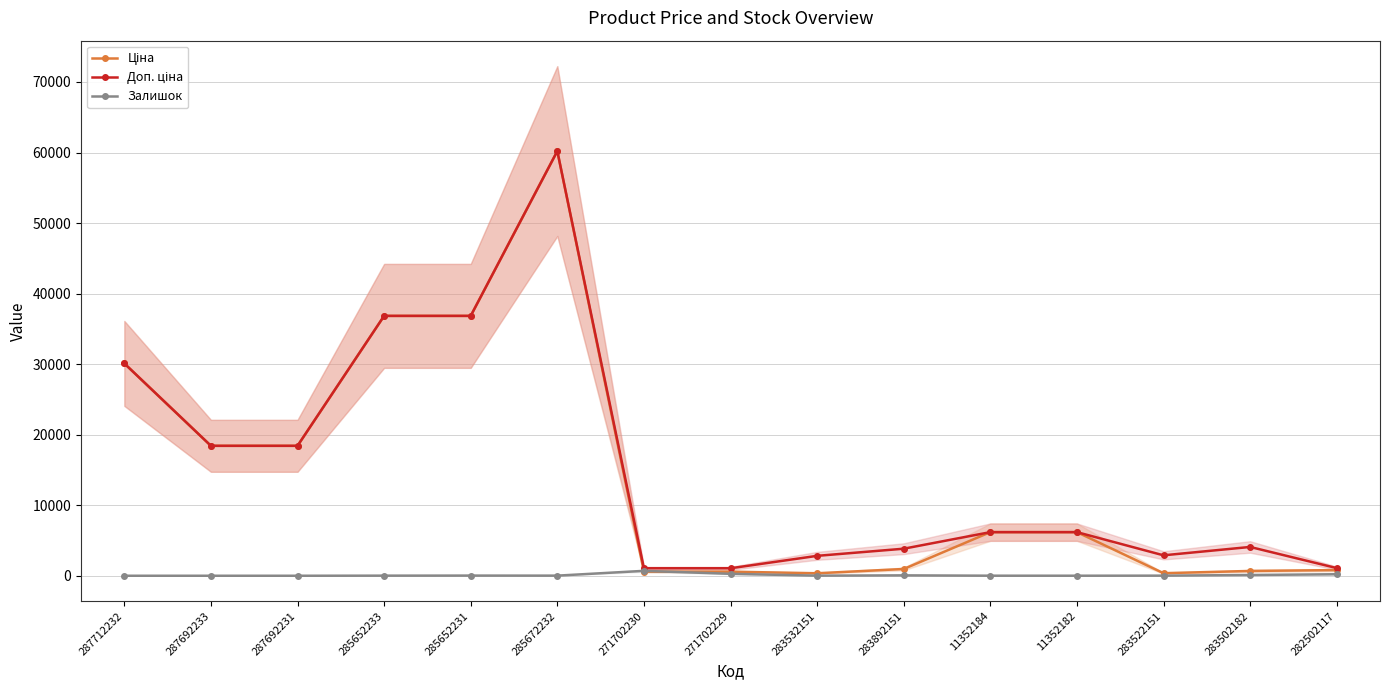

What is the spread (max minus min) of values at 287692231?

18420.9